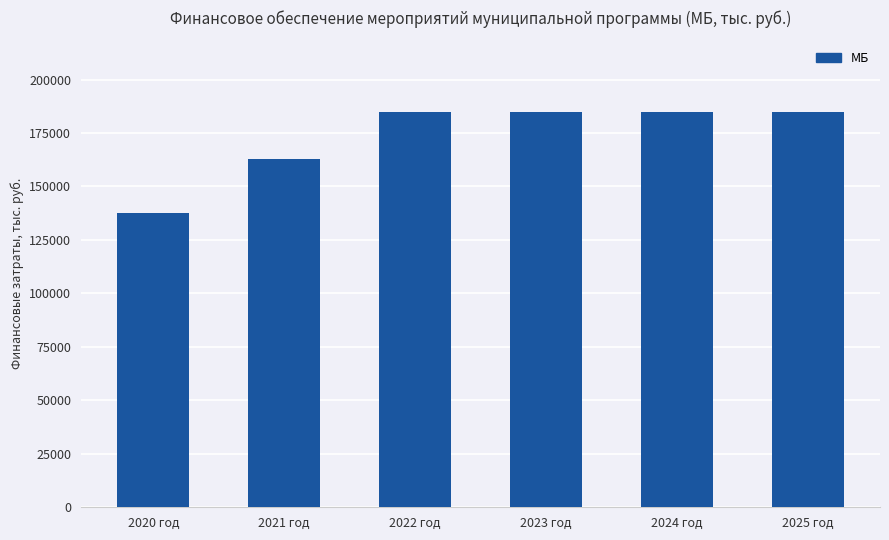

True or false: the data shows 65688.2 at 2023 год.

False